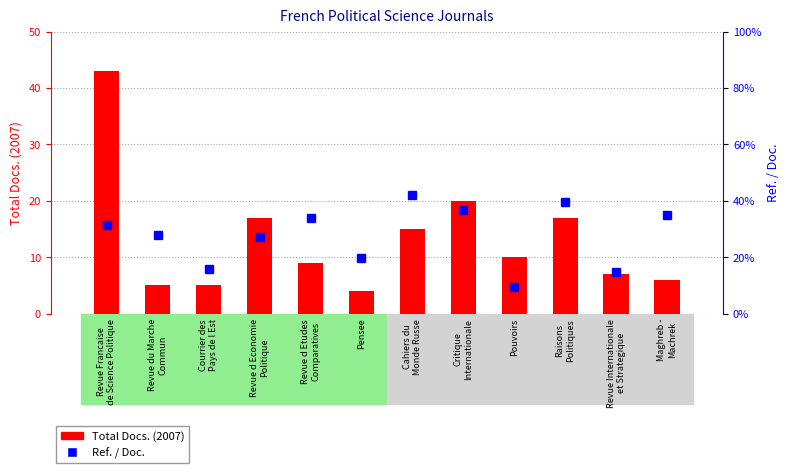

Between Courrier des
Pays de l Est and Revue d Economie
Politique, which series saw the biggest shift?

Total Docs. (2007)